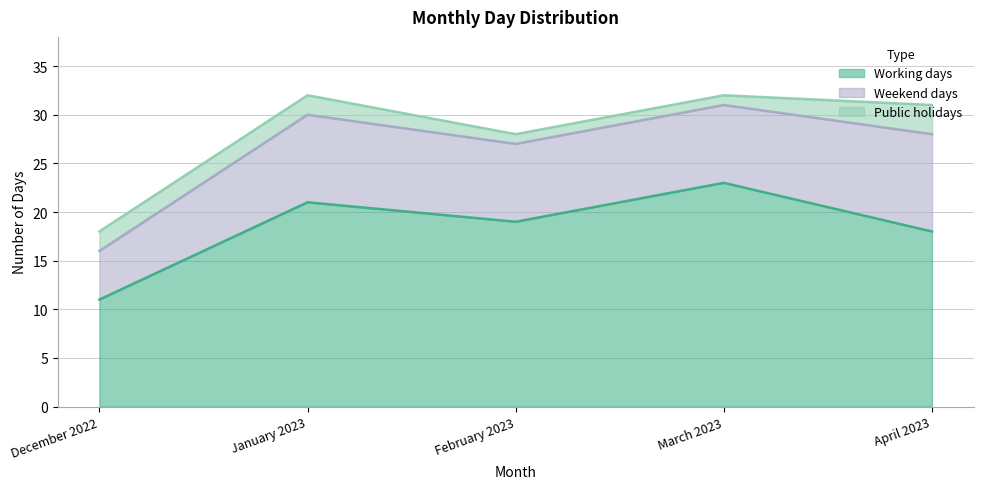

The Public holidays series shows 1 at February 2023. True or false?

True